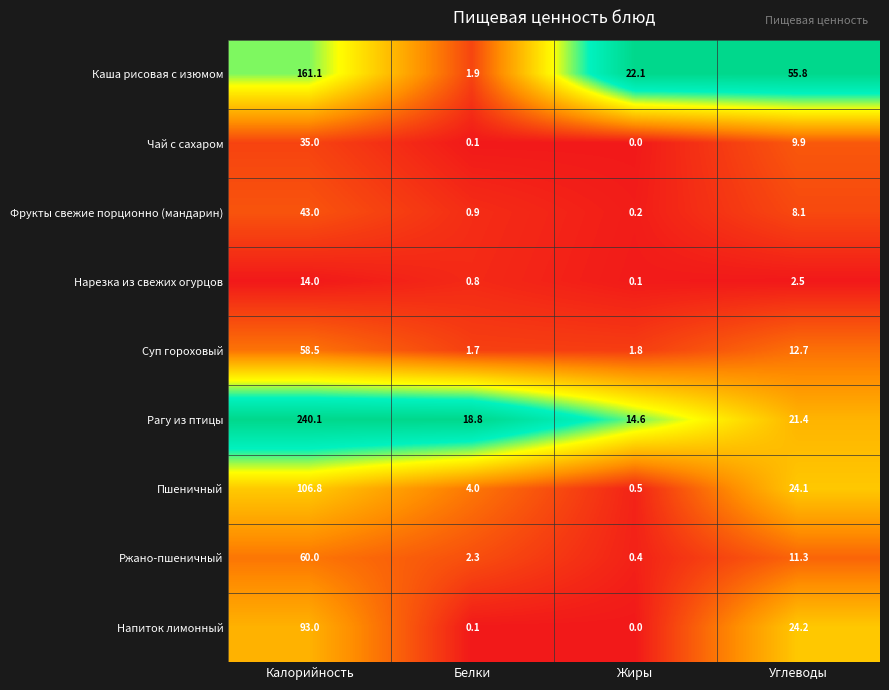

What is the difference between the second highest and second lowest values in the Каша рисовая с изюмом series?

33.7